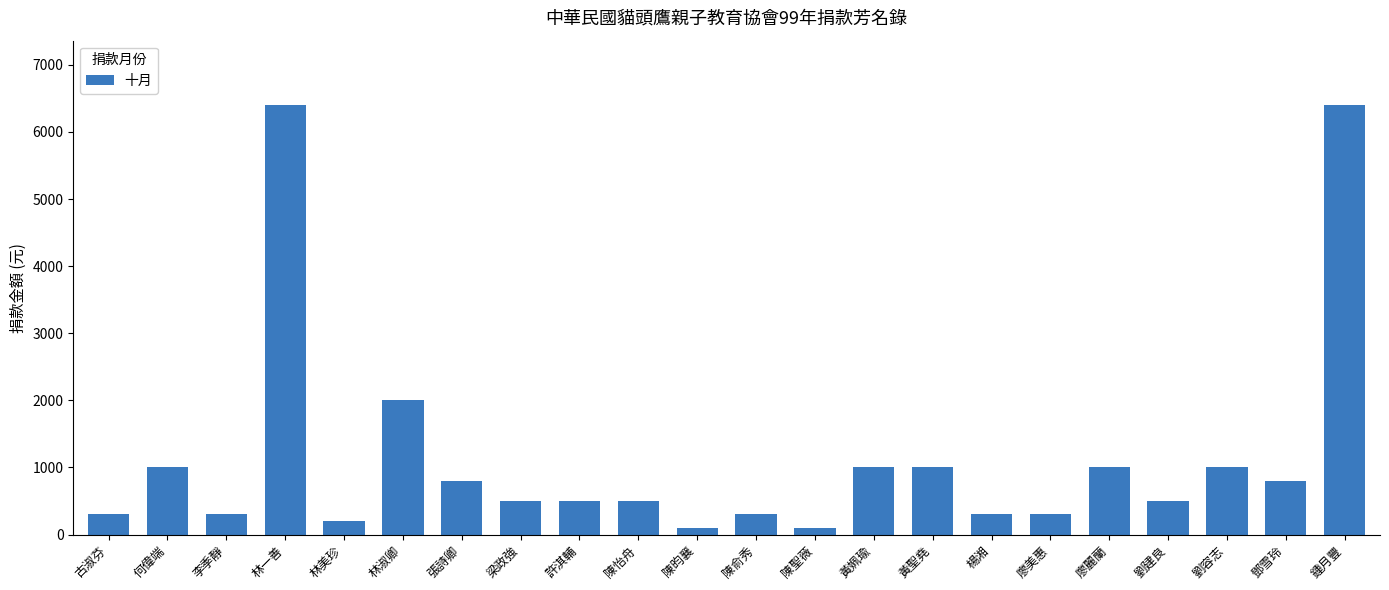

Reading left to right, list all the values displayed in this chart.

古淑芬=300	何偉端=1000	李季靜=300	林一善=6400	林美珍=200	林淑卿=2000	張詩卿=800	梁政強=500	許淇輔=500	陳怡舟=500	陳昀襄=100	陳俞秀=300	陳聖薇=100	黃姵瑜=1000	黃聖堯=1000	楊湘=300	廖美惠=300	廖麗蘭=1000	劉建良=500	劉容志=1000	鄧雪玲=800	鍾月豐=6400